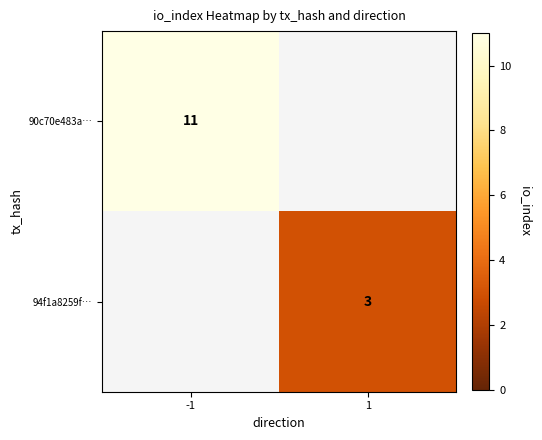

The value of 94f1a8259f… at 1 is 3. True or false?

True